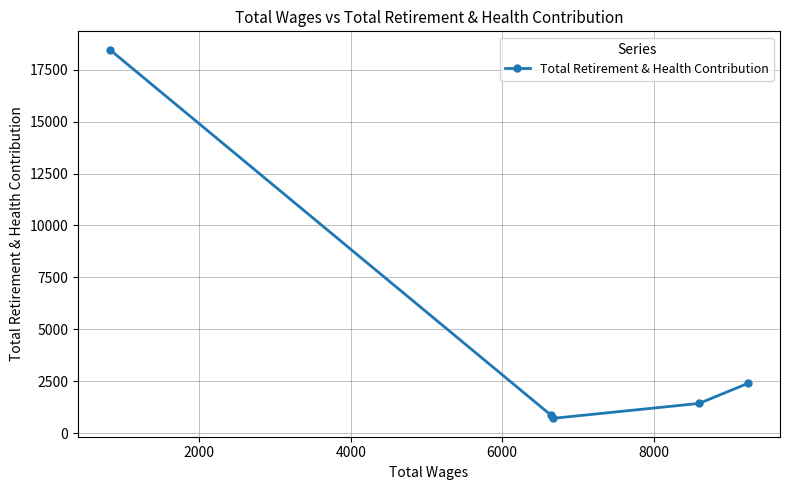

How many series are shown in this chart?

1